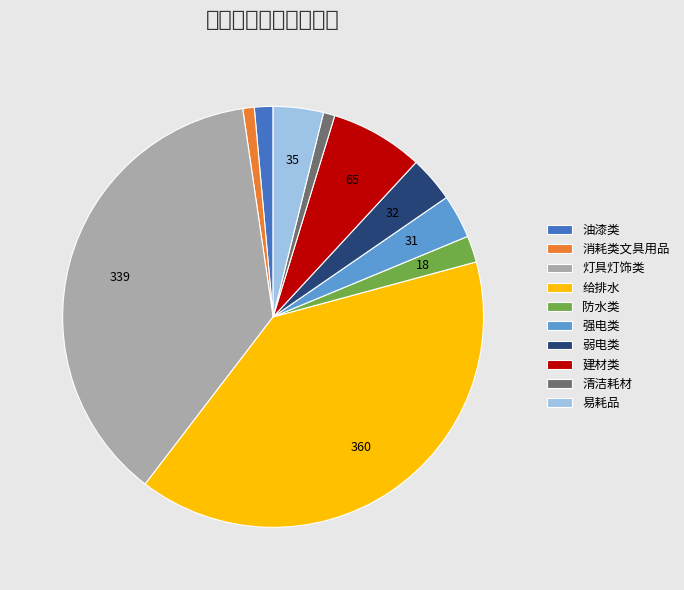

The 油漆类 slice represents 19% of the pie. True or false?

False